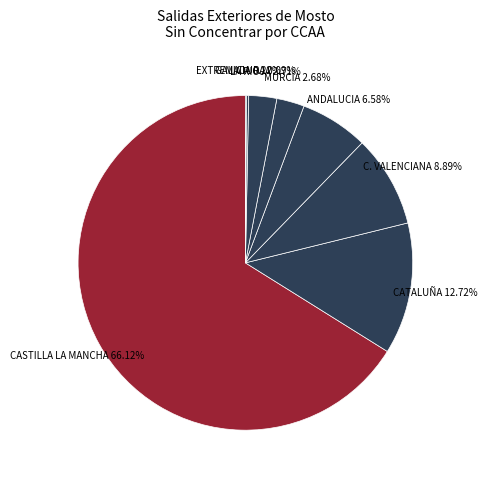

Rank the categories by value from highest to lowest.

CASTILLA LA MANCHA, CATALUÑA, C. VALENCIANA, ANDALUCIA, LA RIOJA, MURCIA, GALICIA, EXTREMADURA